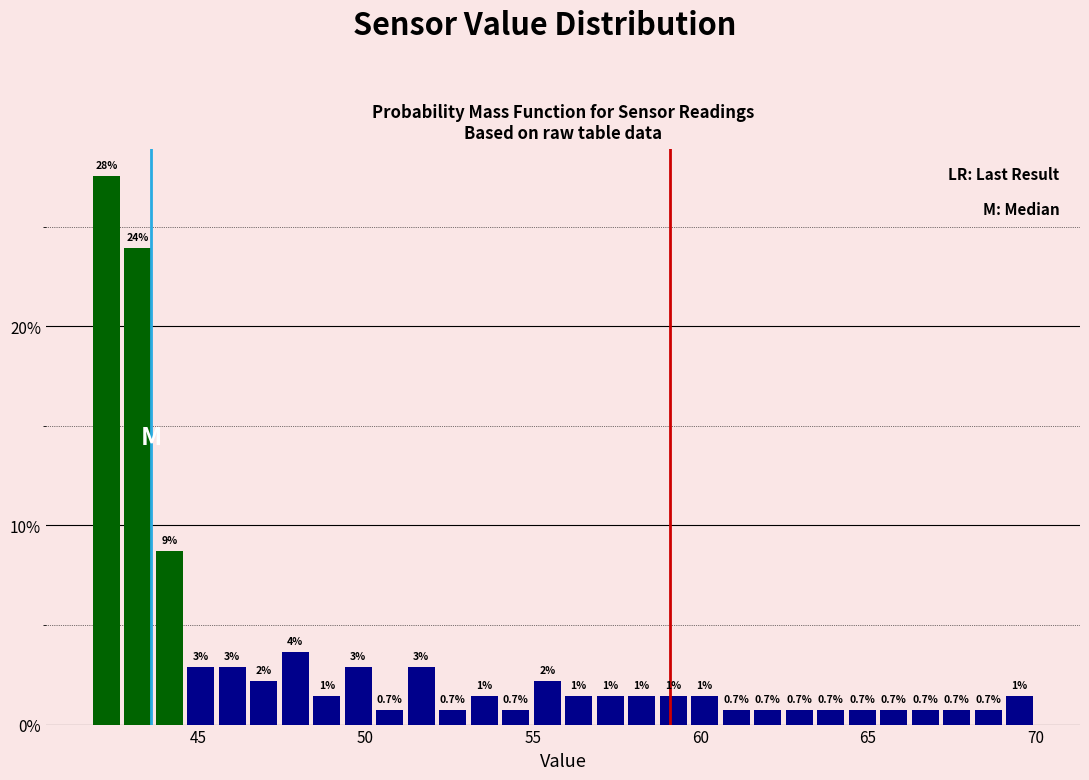

Read against the x-axis, roughly where is the centre of the tallest bar?

42.5